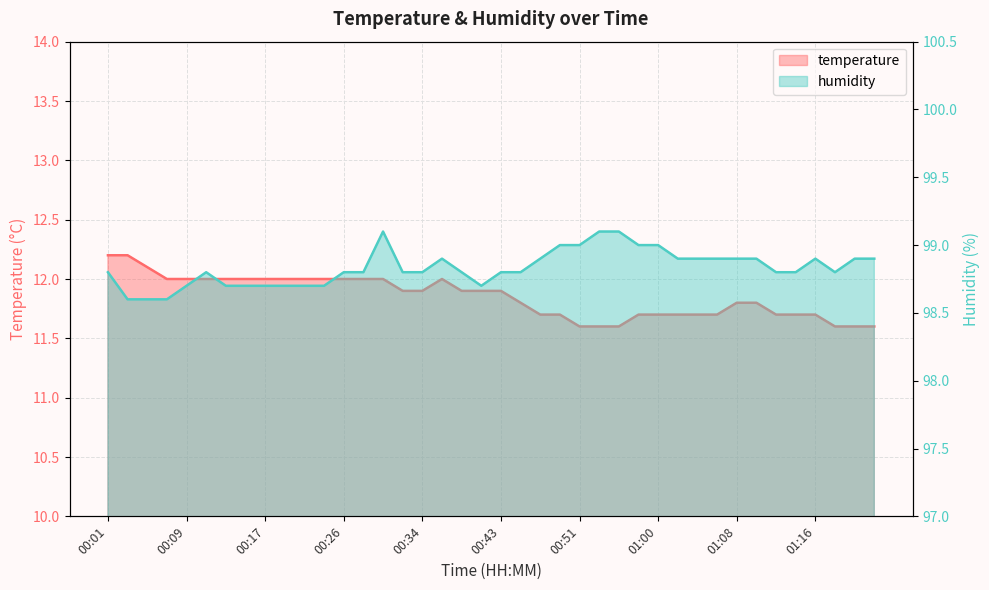

How many interior local peaks does the humidity series have?

4